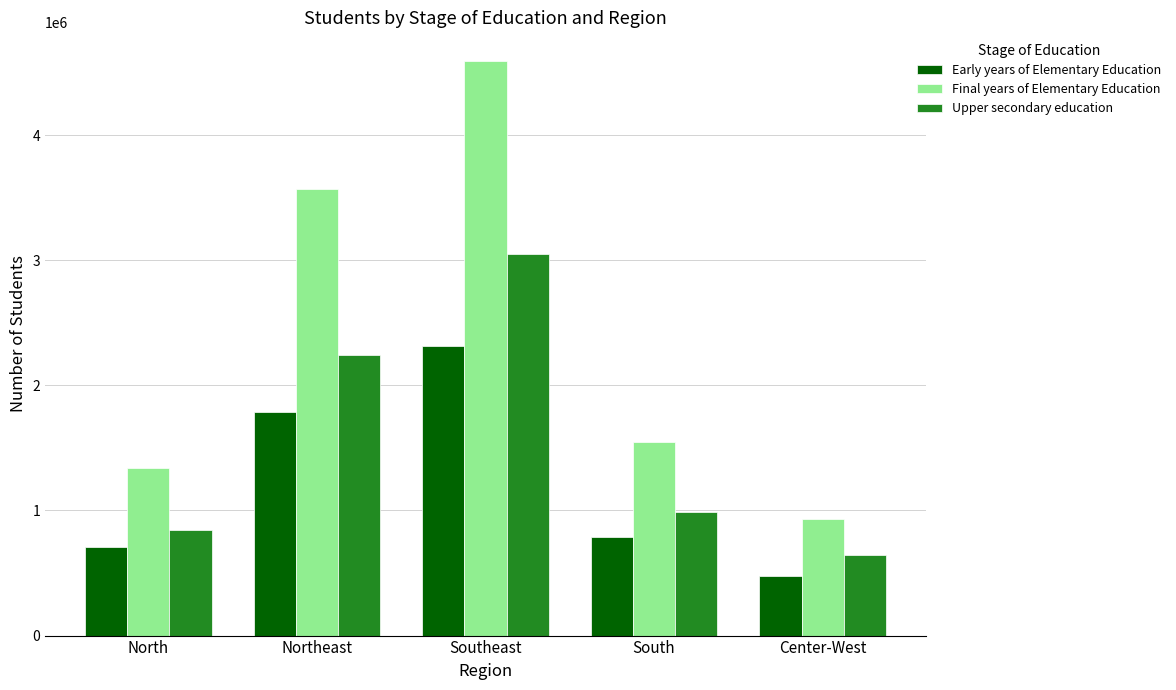

At which label does Early years of Elementary Education reach its peak?

Southeast